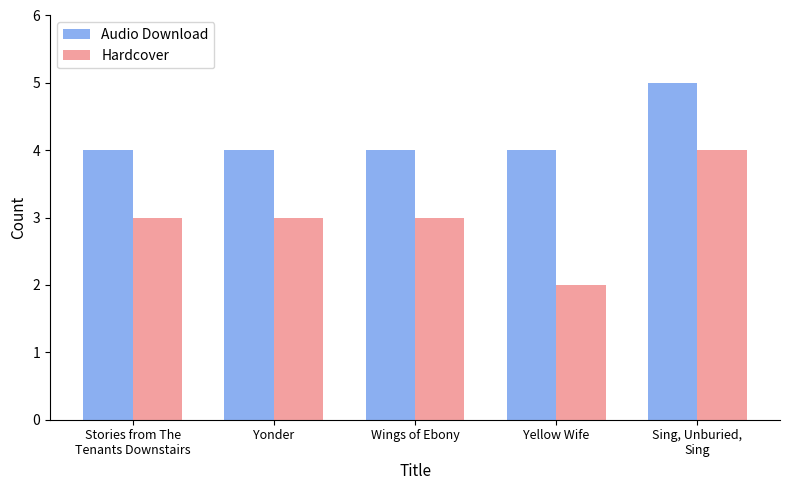

Reading left to right, extract all data points from this chart.

Audio Download: Stories from The
Tenants Downstairs=4	Yonder=4	Wings of Ebony=4	Yellow Wife=4	Sing, Unburied,
Sing=5
Hardcover: Stories from The
Tenants Downstairs=3	Yonder=3	Wings of Ebony=3	Yellow Wife=2	Sing, Unburied,
Sing=4